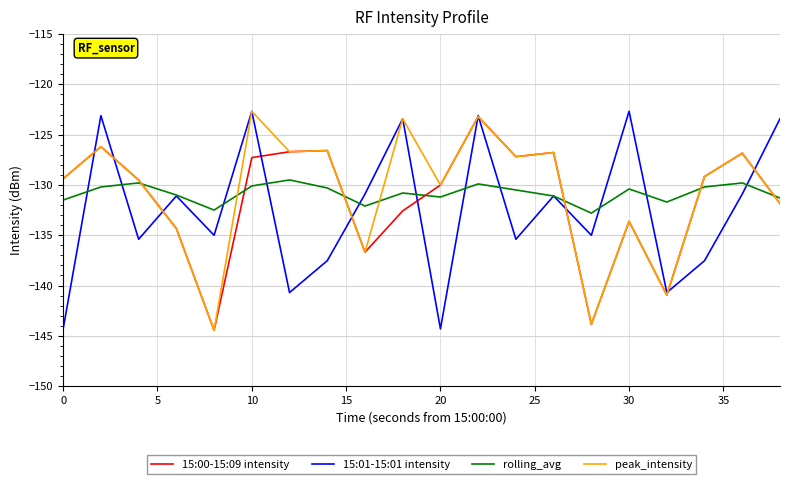

What is the greatest value displayed?

-122.7